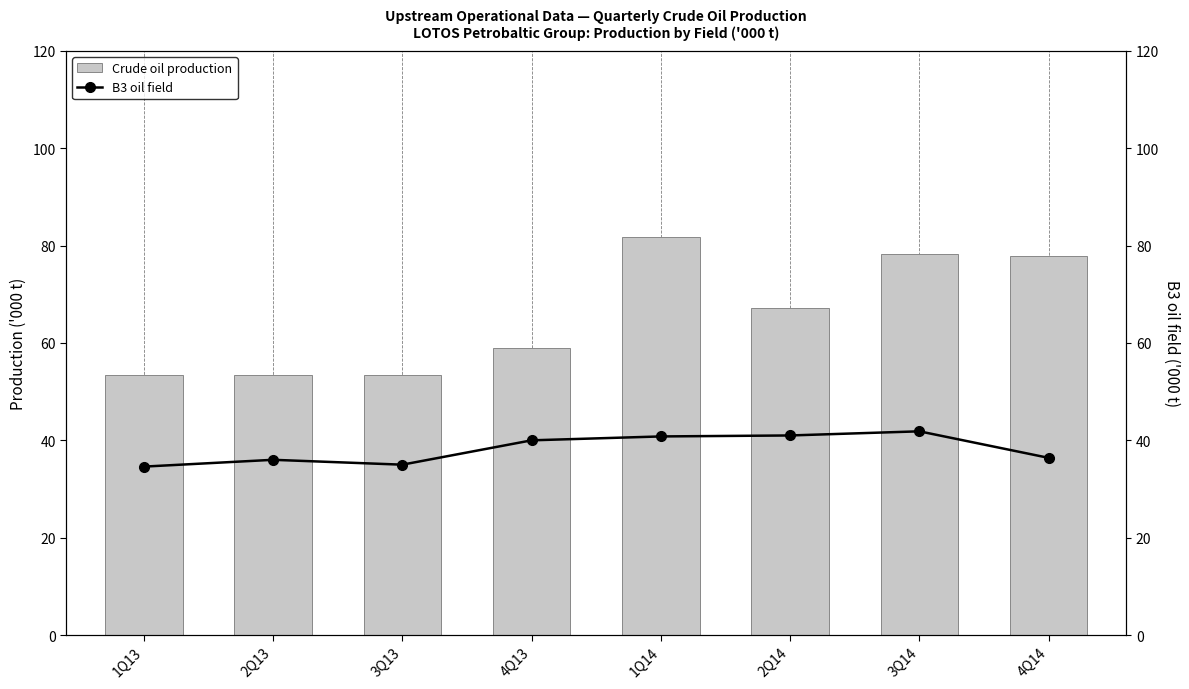

What is the maximum value shown in the chart?

81.9